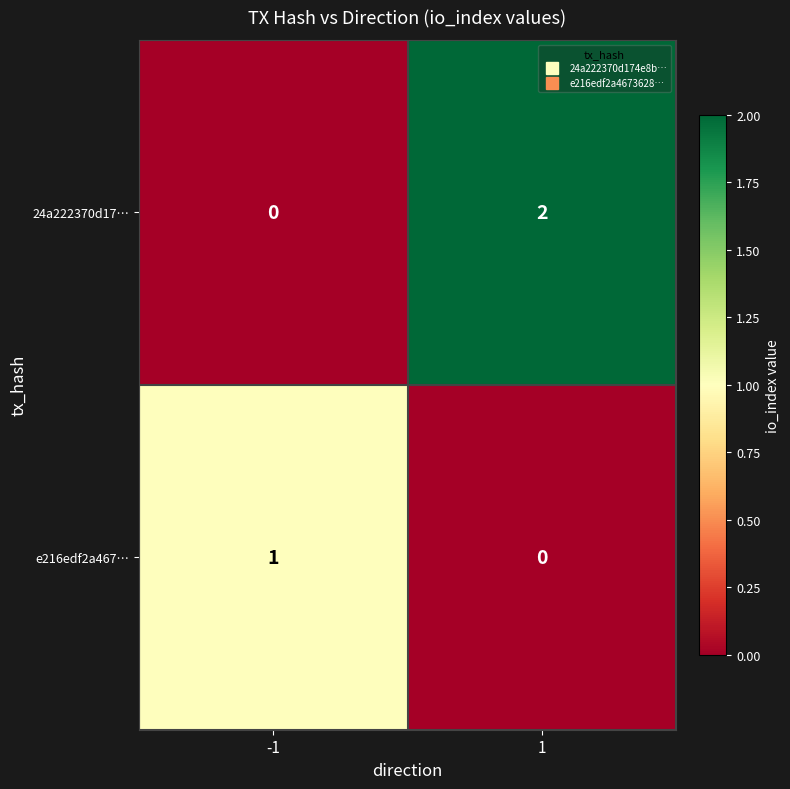

Is the value of e216edf2a467… at -1 greater than the value of 24a222370d17… at 1?

No